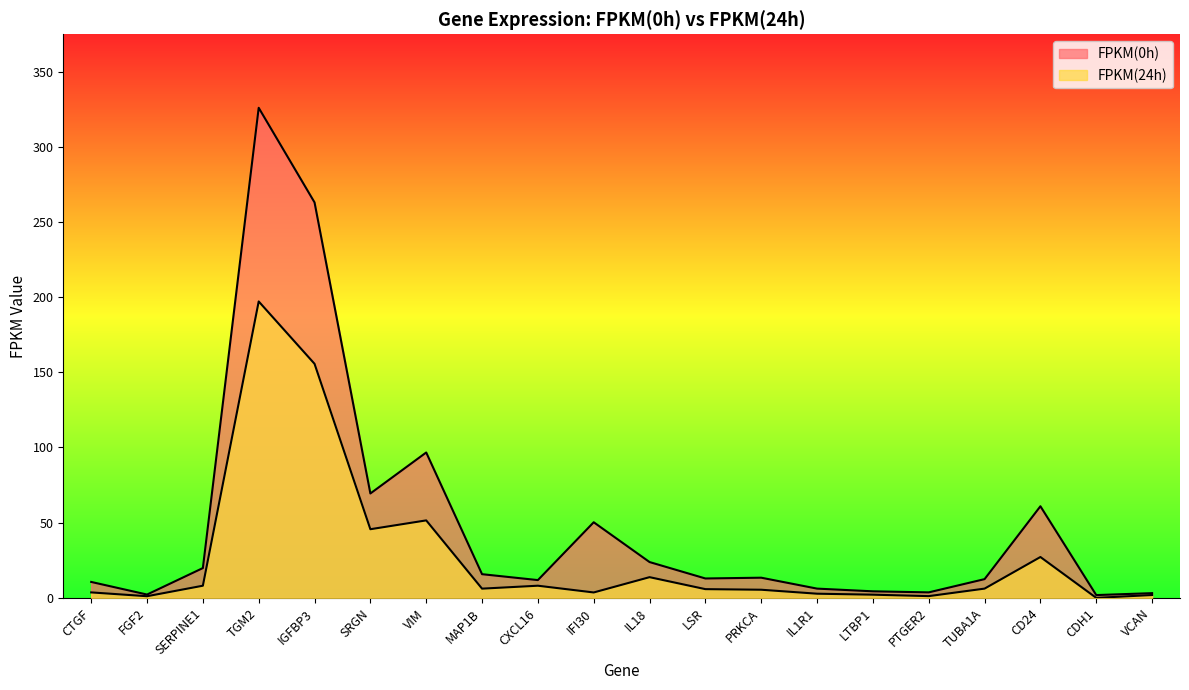

Where does the FPKM(0h) series first go above 13?

SERPINE1